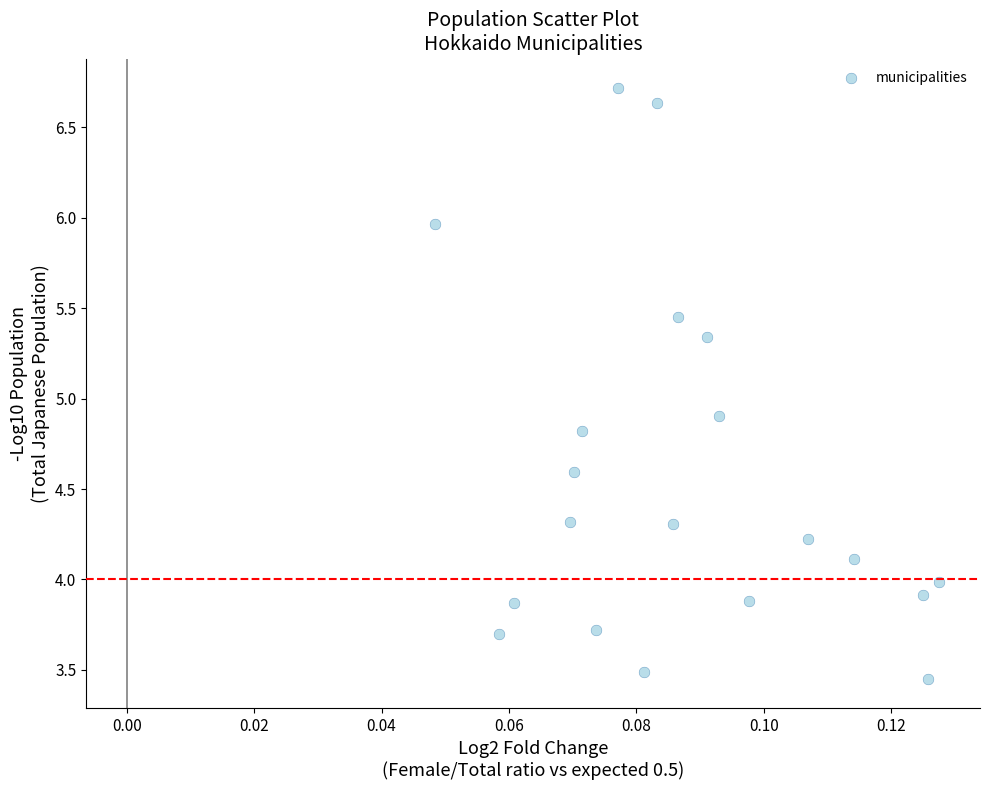

What Y value in the scatter plot is closest to 5?

4.9